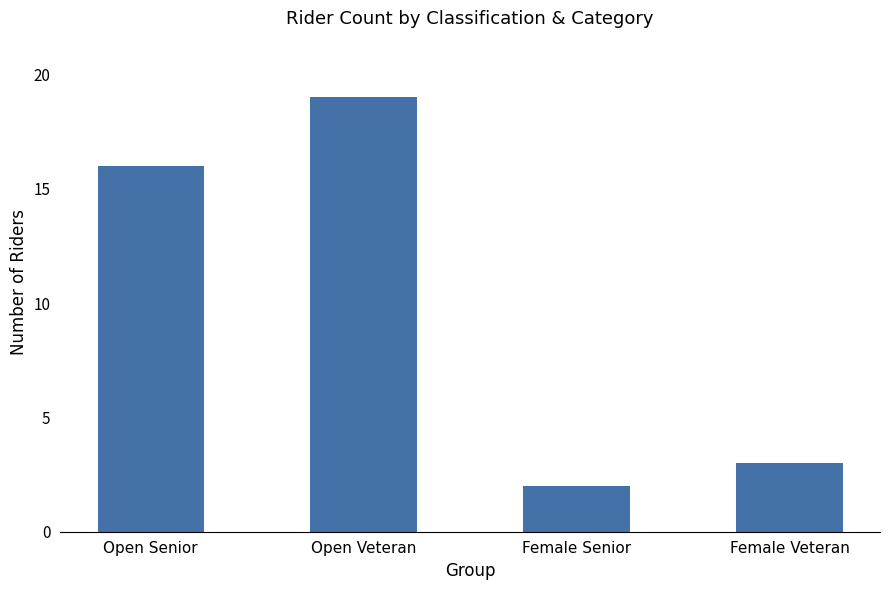

What is the average value?

10